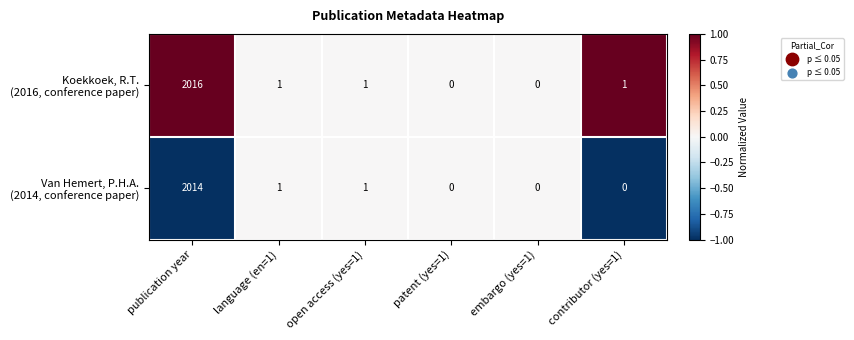

At which category is the sum across all series the highest?

publication year